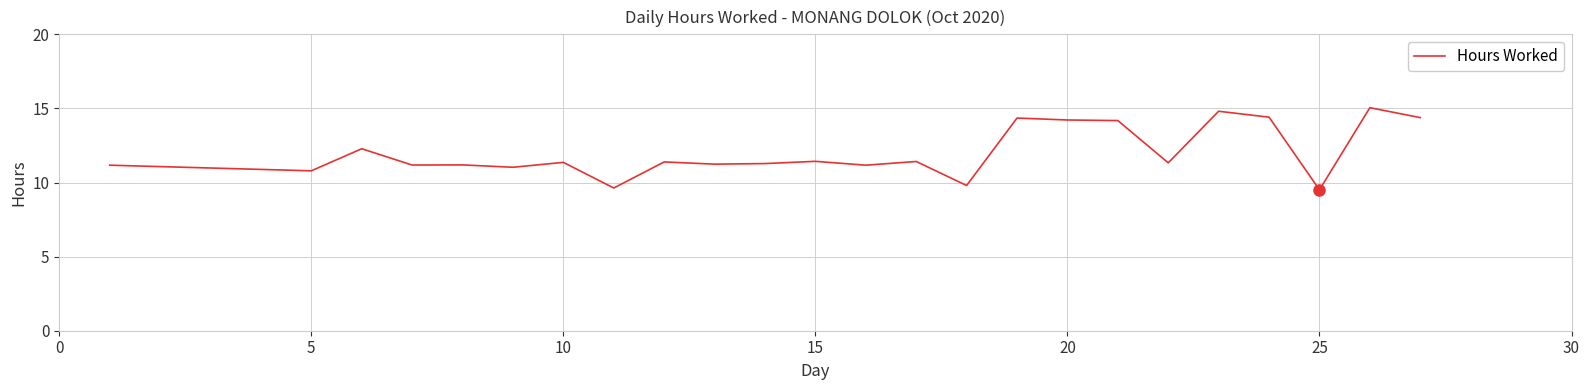

What is the difference between the maximum and minimum values?

5.5